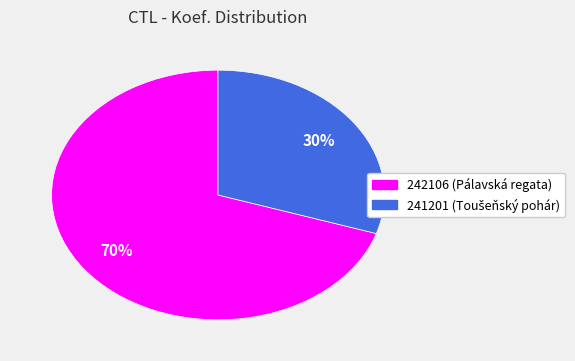

To the nearest percent, what is the combined percentage of 241201 and 242106?

100%